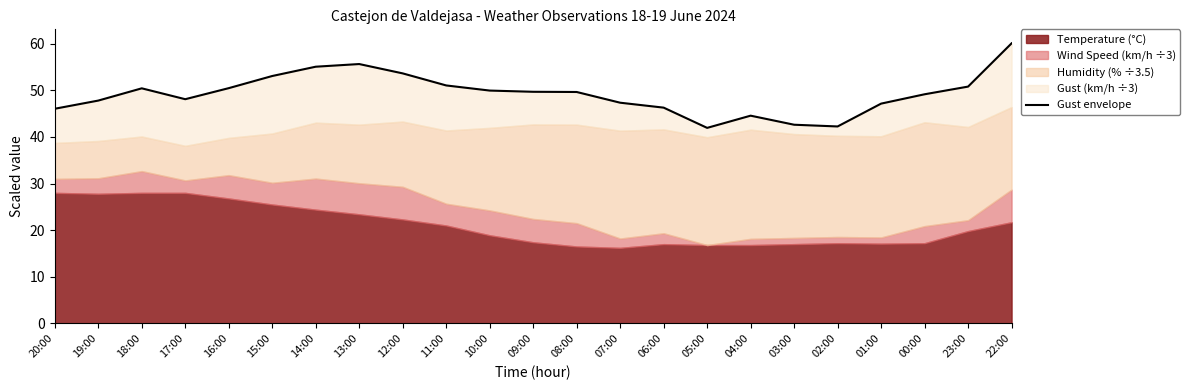

What is the smallest value displayed?

41.9